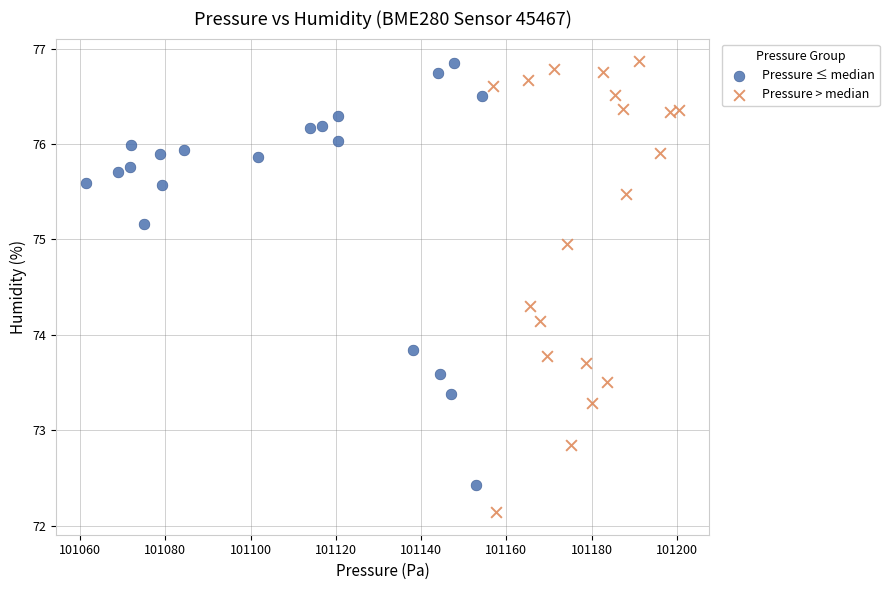

Which series has the largest Y range (max minus min)?

Pressure > median